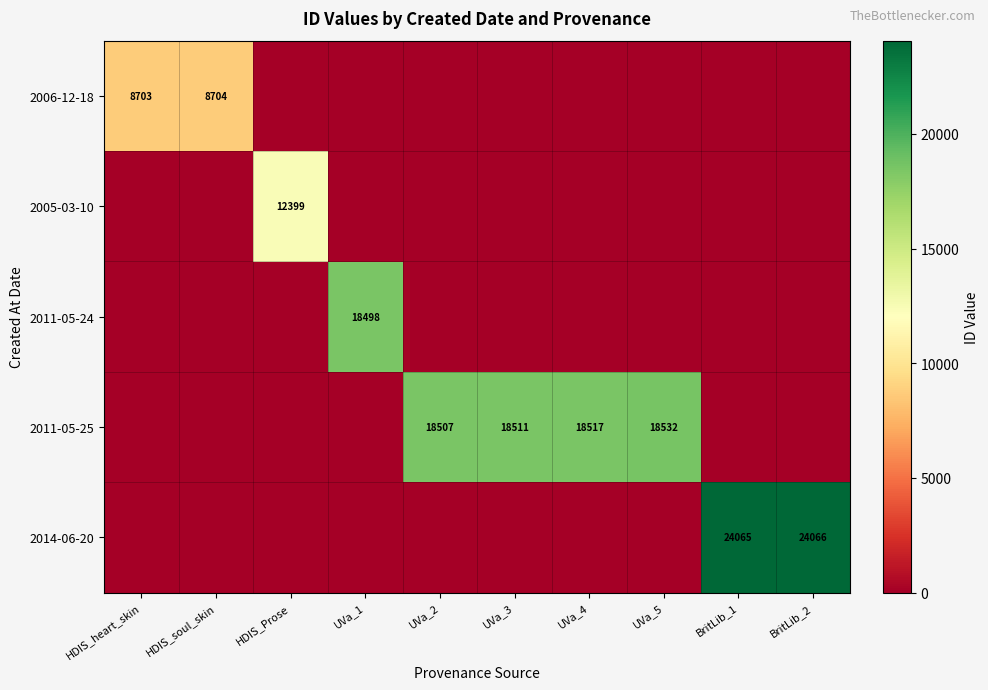

What is the greatest value displayed?

24066